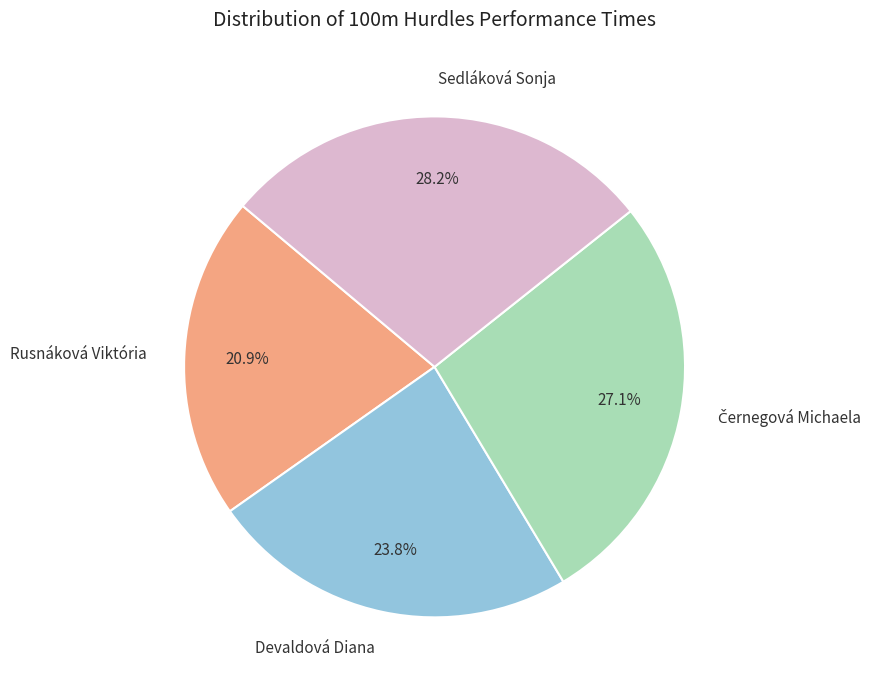

How much of the chart is everything except Sedláková Sonja?

71.8%